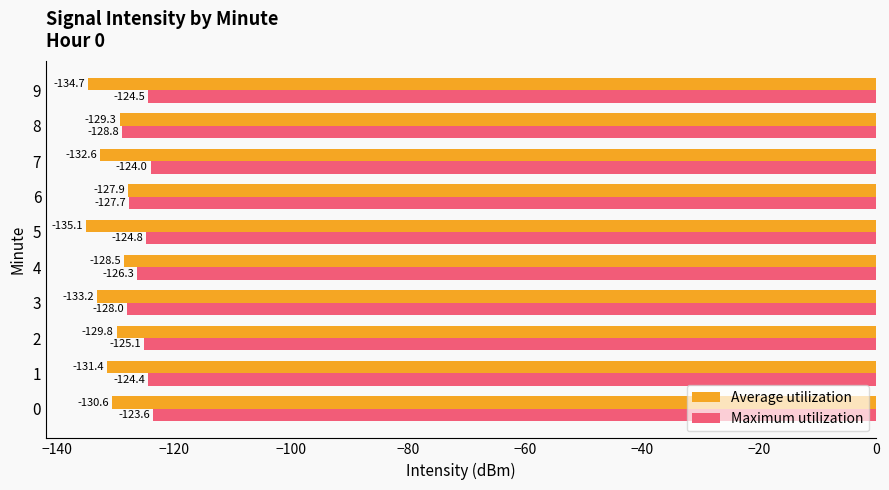

What is the minimum value shown in the chart?

-135.1